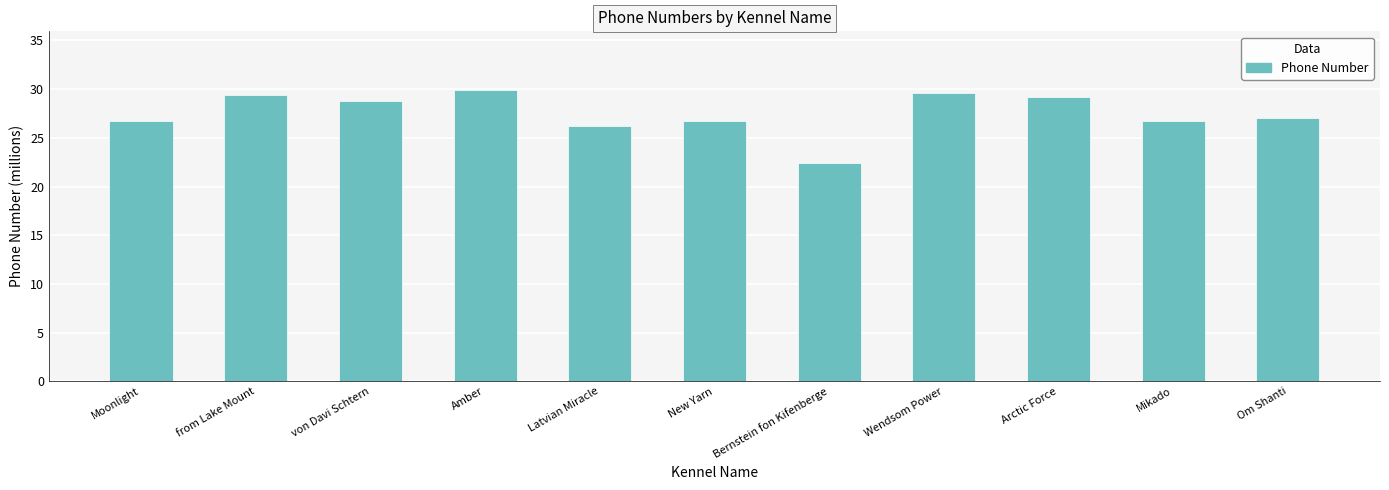

Where does the data first go above 27?

from Lake Mount